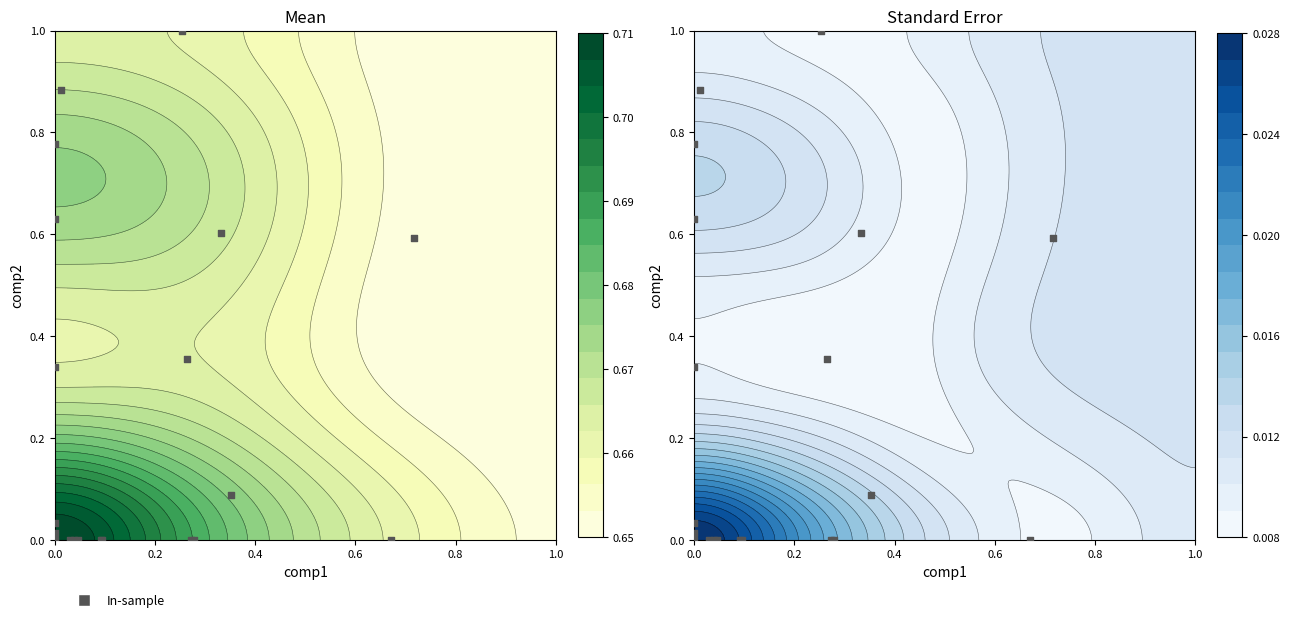

What is the sum of all values?

5.3